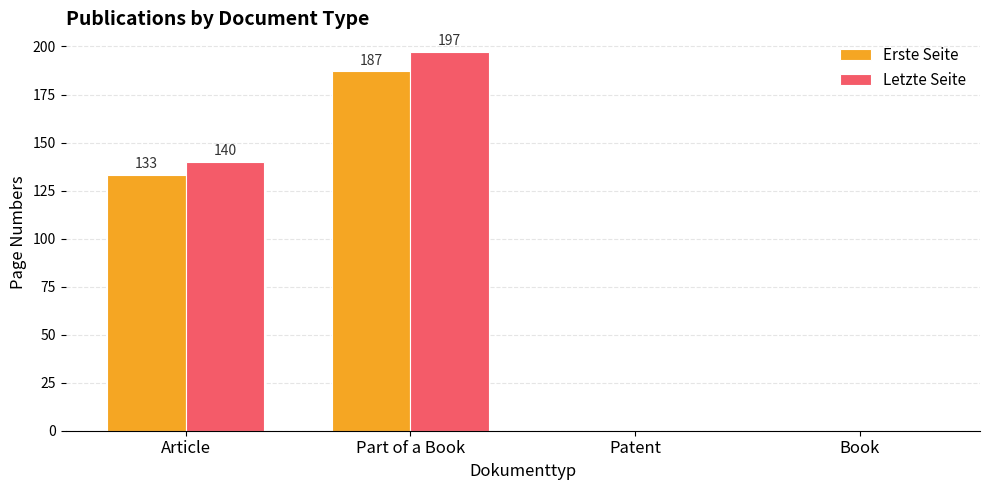

What is the sum of all Letzte Seite values?

337